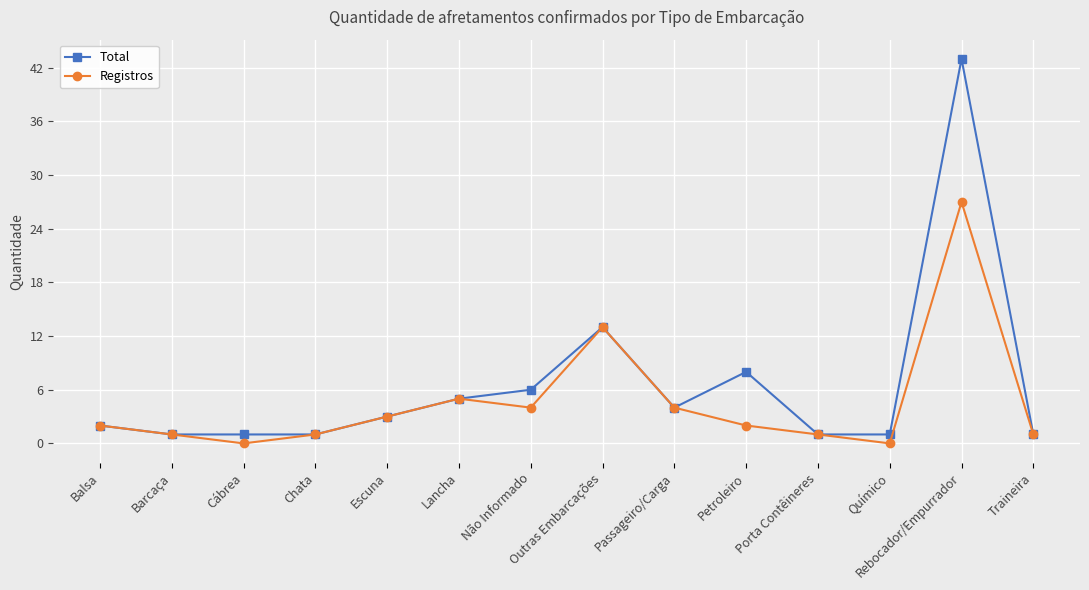

At which label does Registros reach its peak?

Rebocador/Empurrador